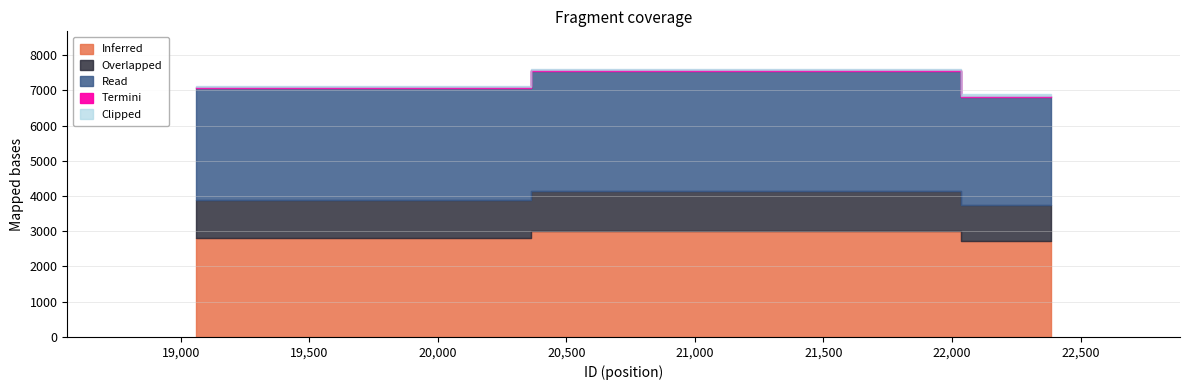

What is the greatest value displayed?

7541